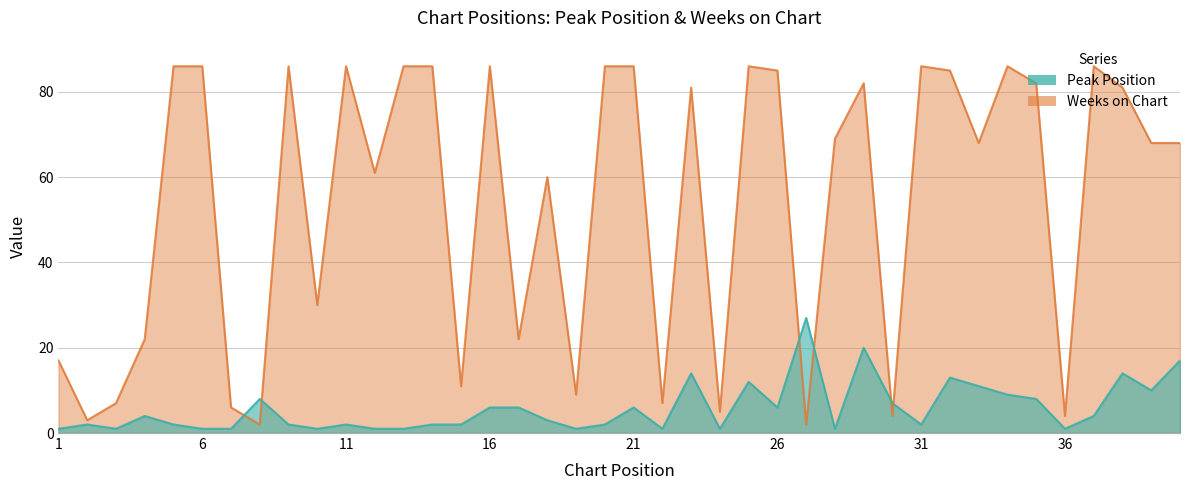

Is the value of Peak Position at 15 greater than the value of Weeks on Chart at 25?

No